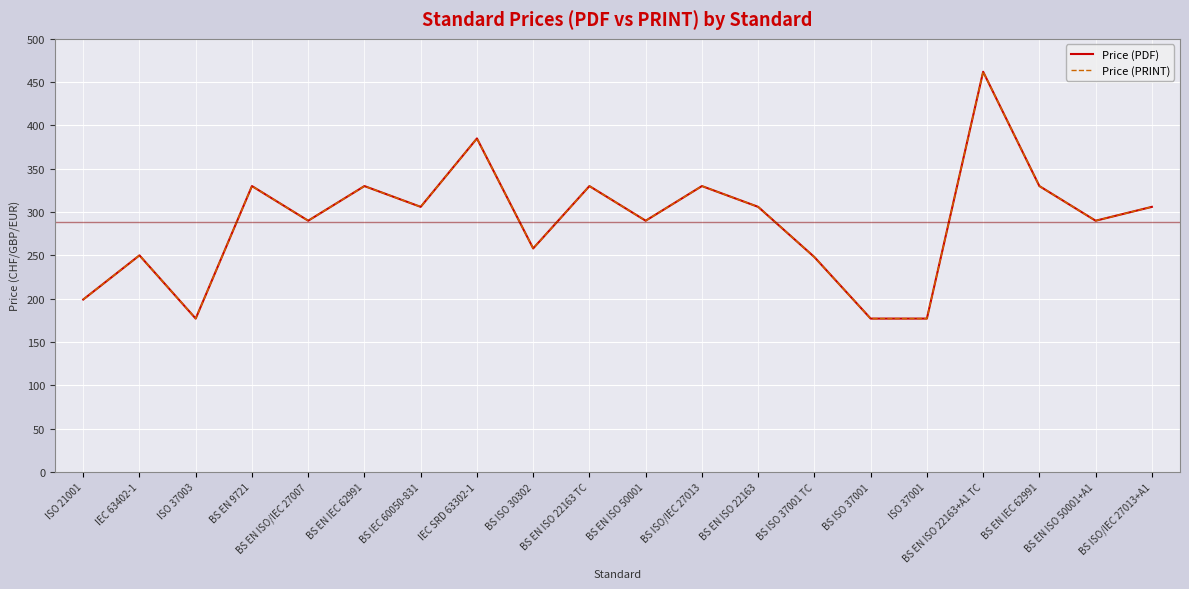

True or false: Price (PDF) has more than 0 points higher than both neighbors.

True